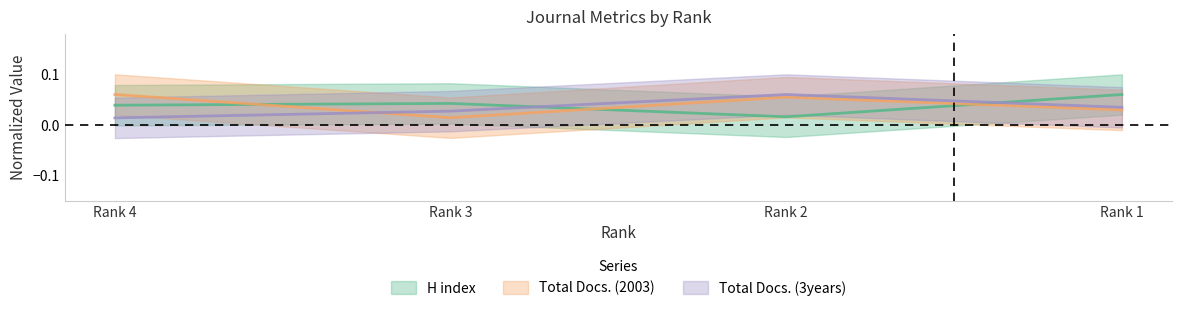

At Rank 2, list the series in order from largest to smallest.

Total Docs. (3years), Total Docs. (2003), H index